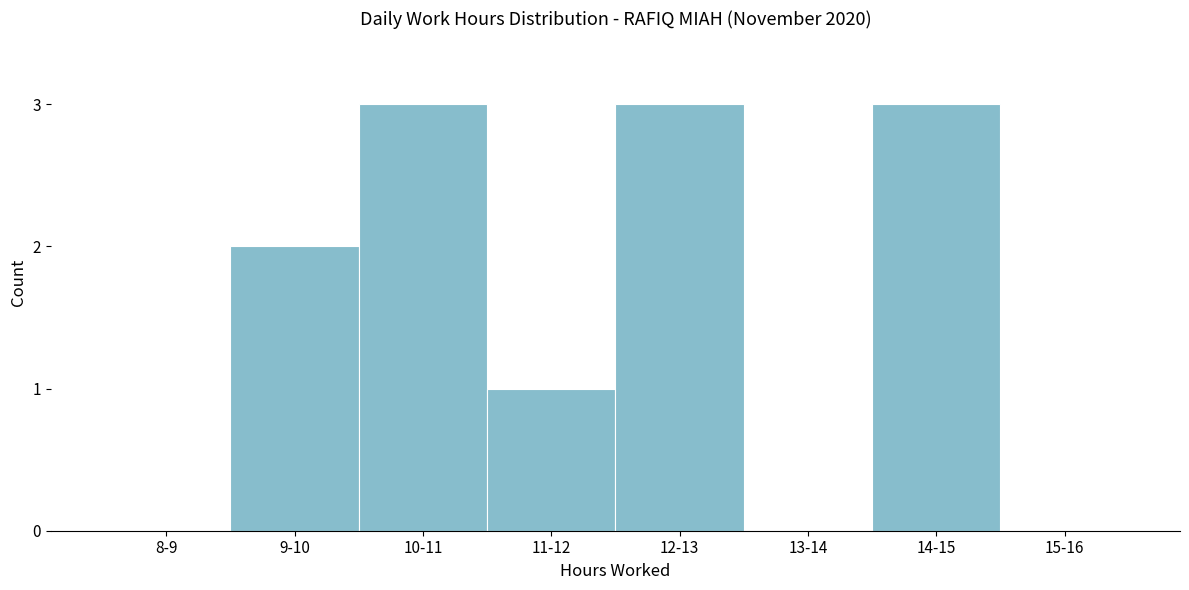

Reading right to left, transcribe all the data shown in this chart.

15-16=0	14-15=3	13-14=0	12-13=3	11-12=1	10-11=3	9-10=2	8-9=0